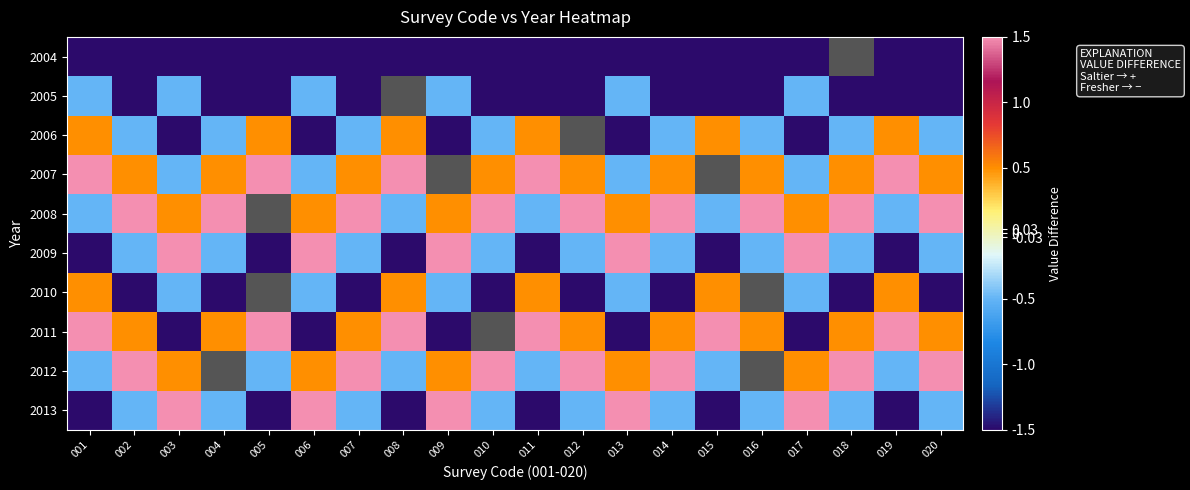

Is it true that 2006 equals 0.8 at 019?

False